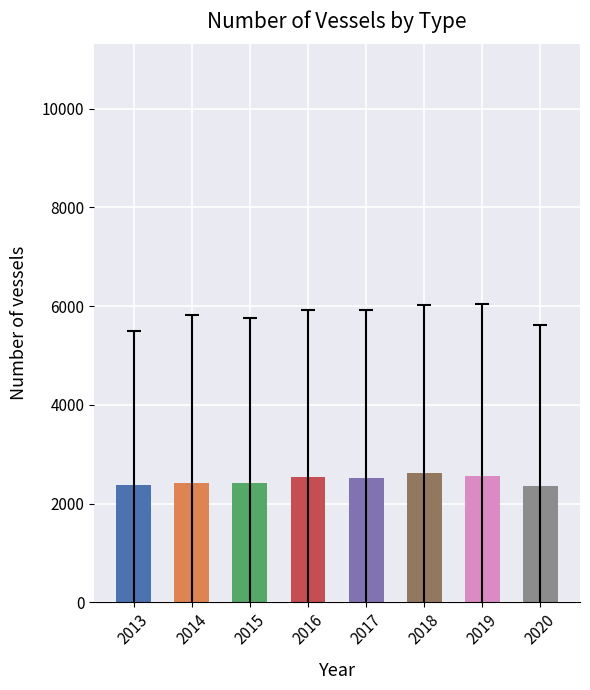

What is the difference between the maximum and minimum values?

263.4